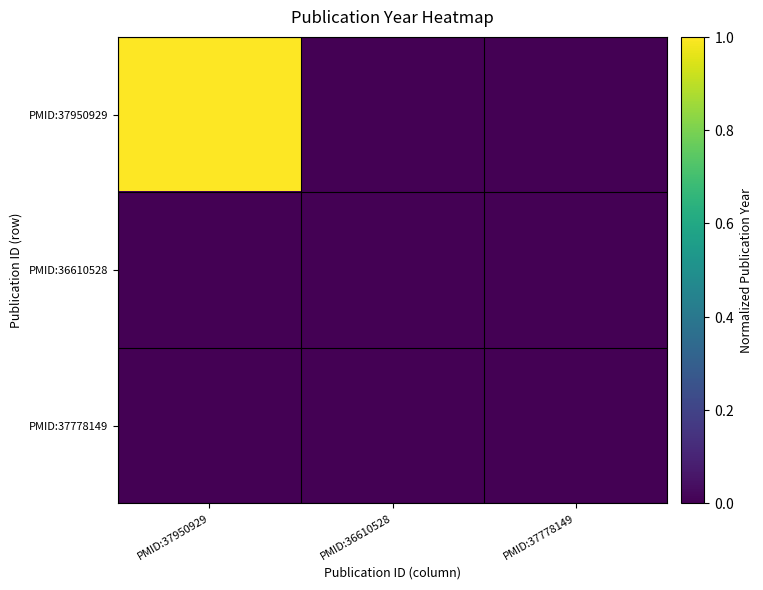

Which series changed the most between PMID:37950929 and PMID:36610528?

PMID:37950929